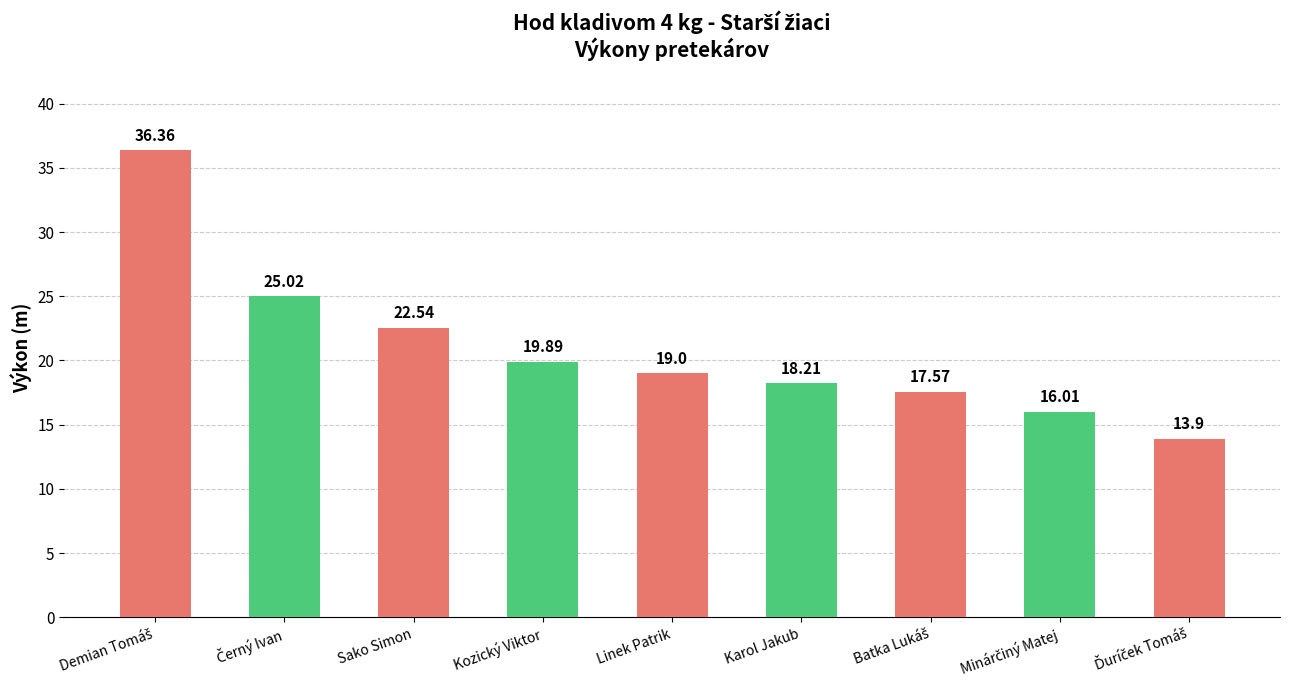

What is the difference between the maximum and minimum values?

22.5